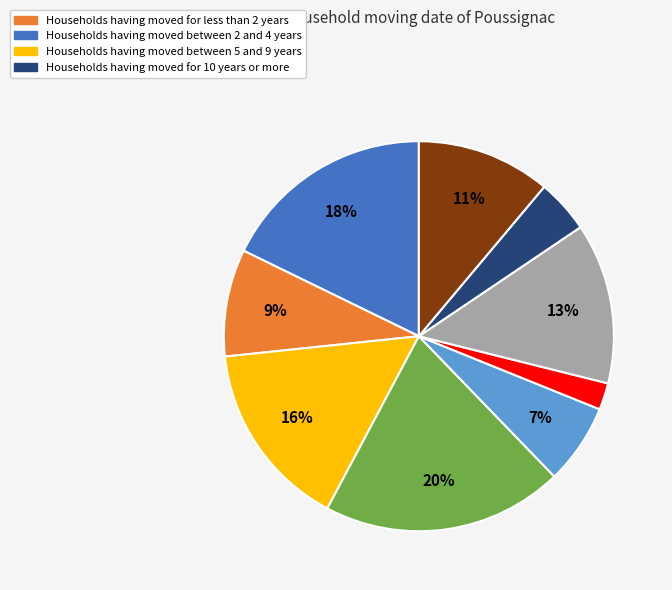

Is there any slice that represents more than half of the pie?

No